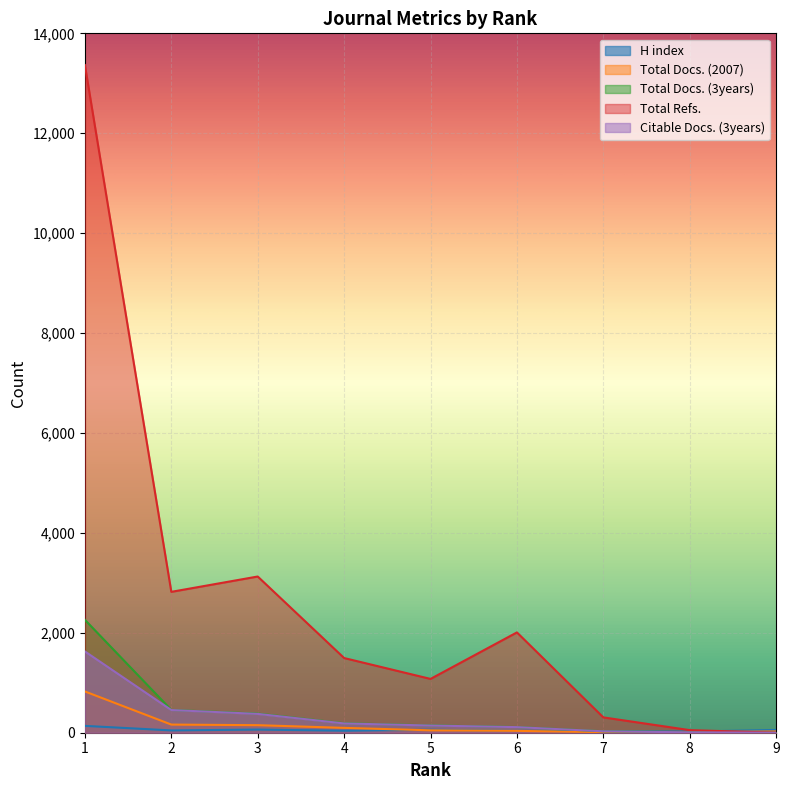

What is the difference between the highest and lowest values at 5?

1029